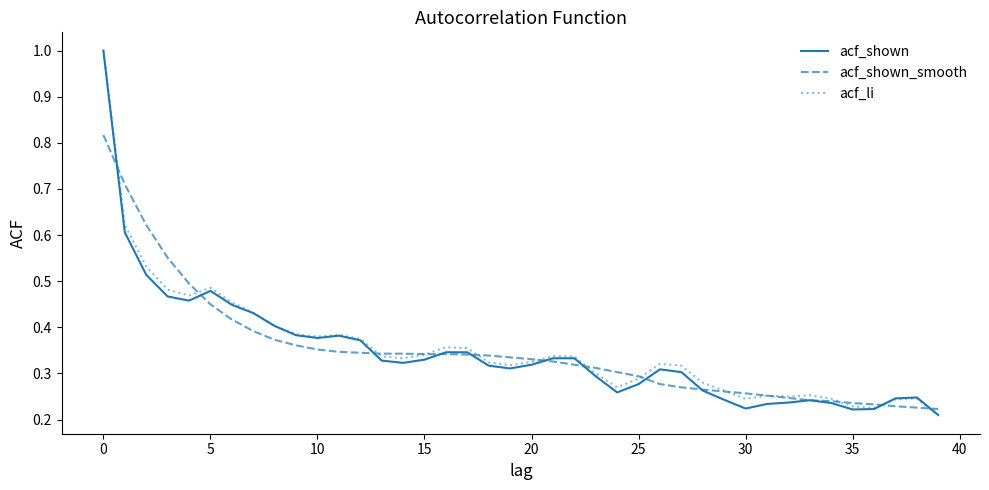

What is the highest value of the acf_shown series?

1.0